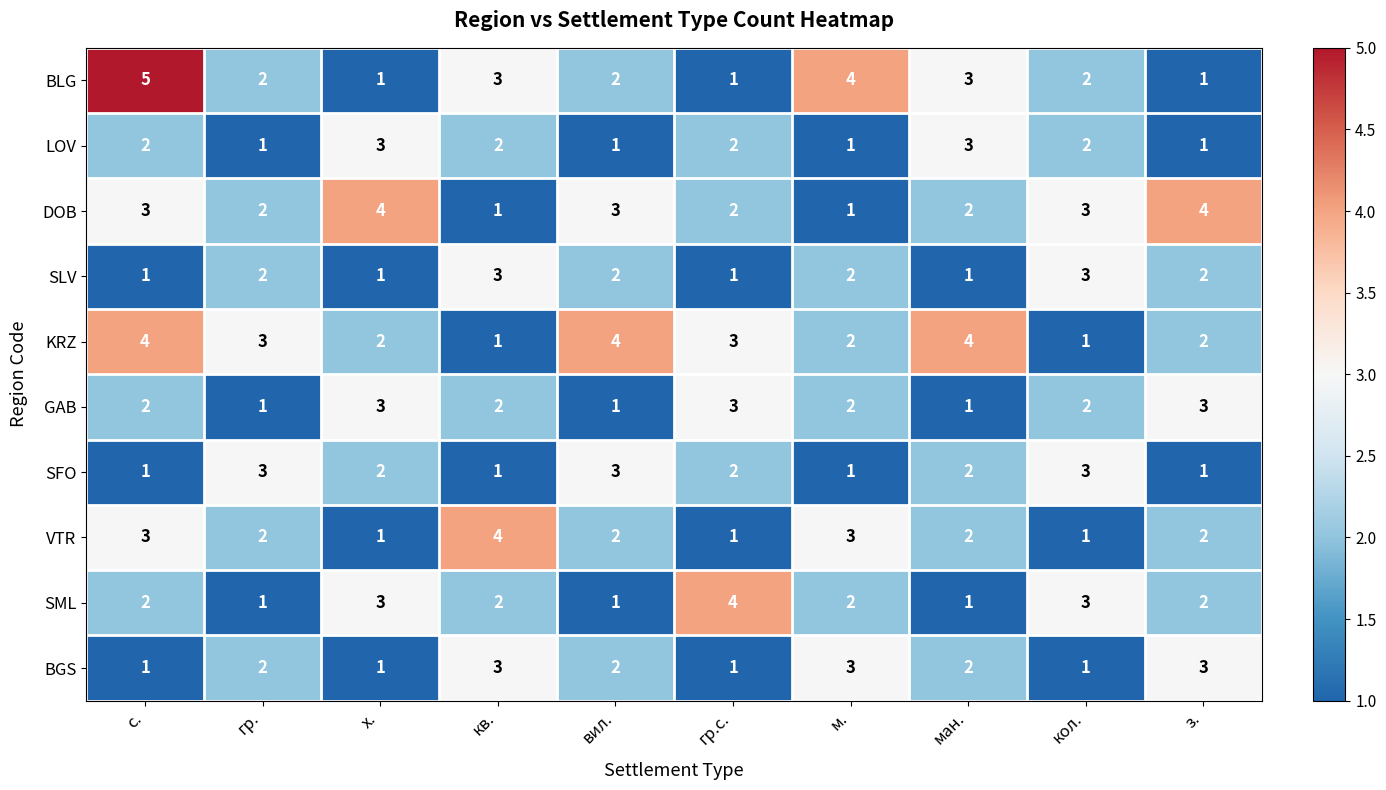

At which label does SML reach its peak?

гр.с.